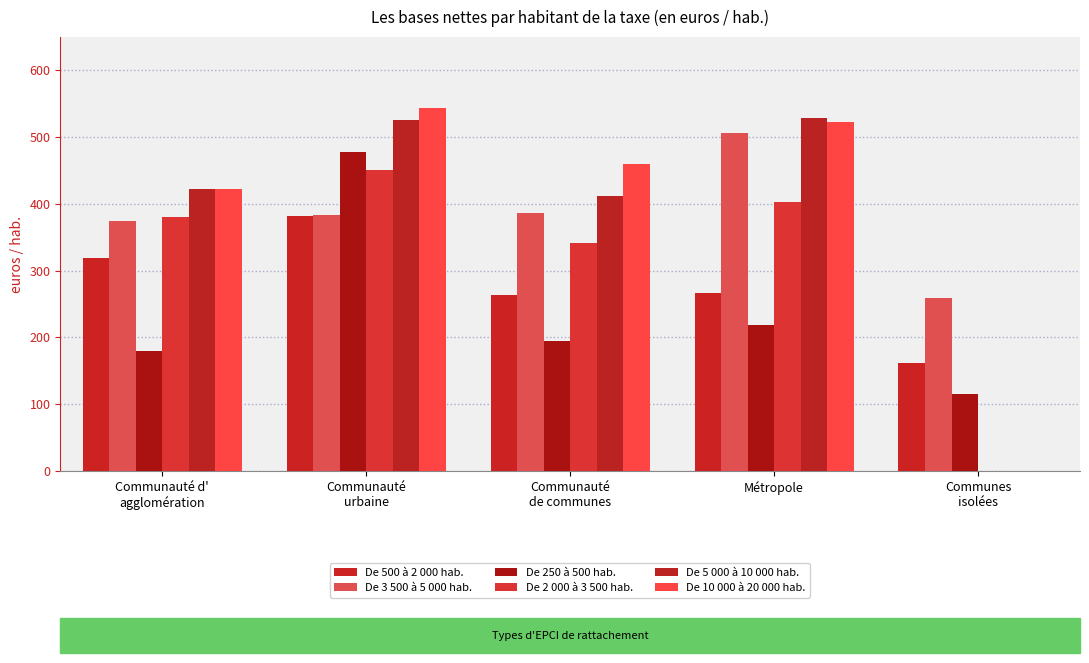

Which series has the largest total across all categories?

De 10 000 à 20 000 hab.